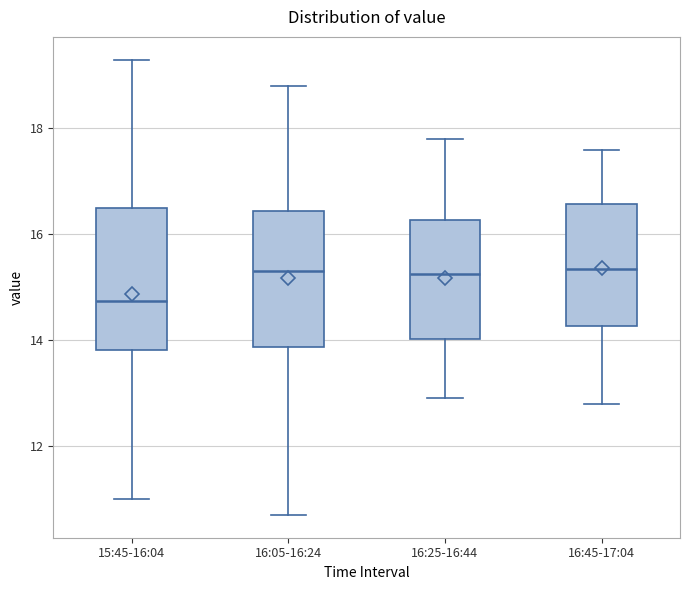

Where does the median line of the box for 16:05-16:24 sit on the y-axis? The values are not printed on the chart, so give them approximately, as read against the axis.

15.4